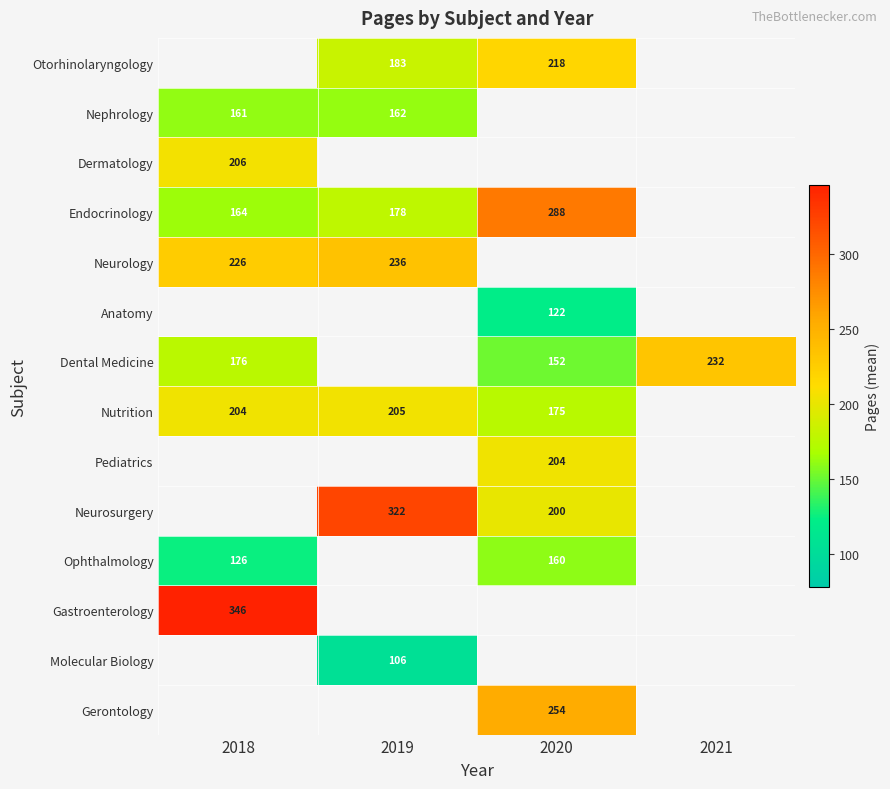

Between 2019 and 2021, which is larger?

2021